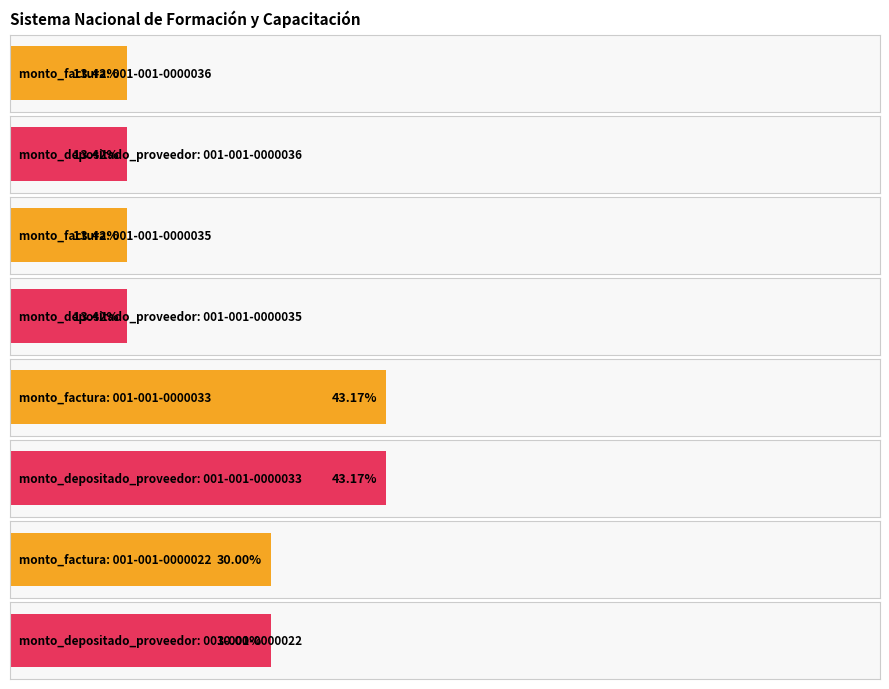

What is the average value of the monto_factura series?

45000000